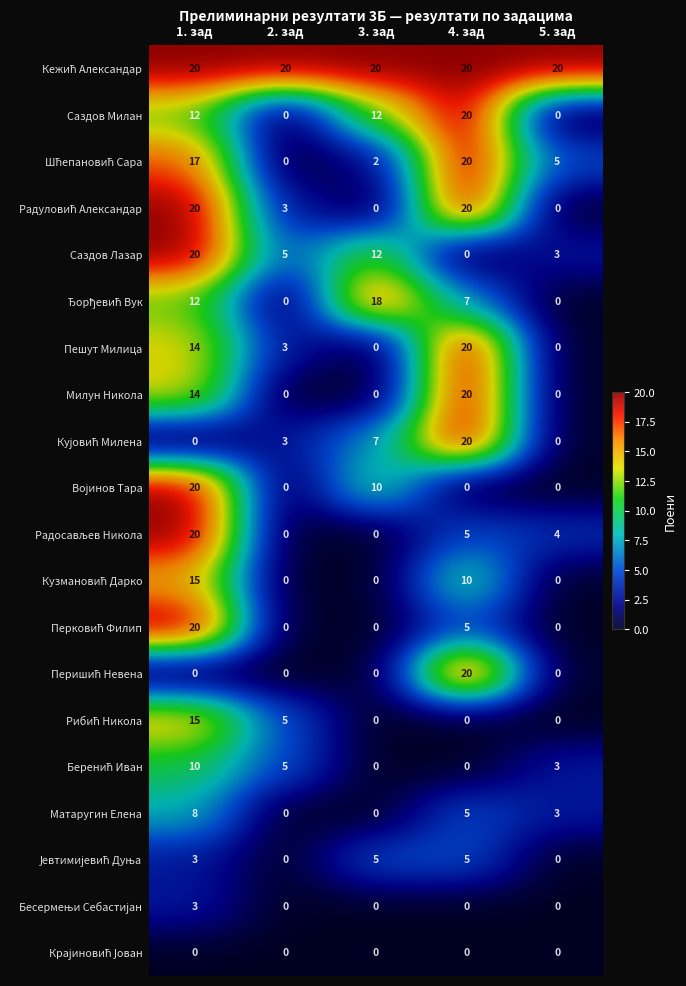

True or false: Милун Никола has a value of 0 at 5. зад.

True